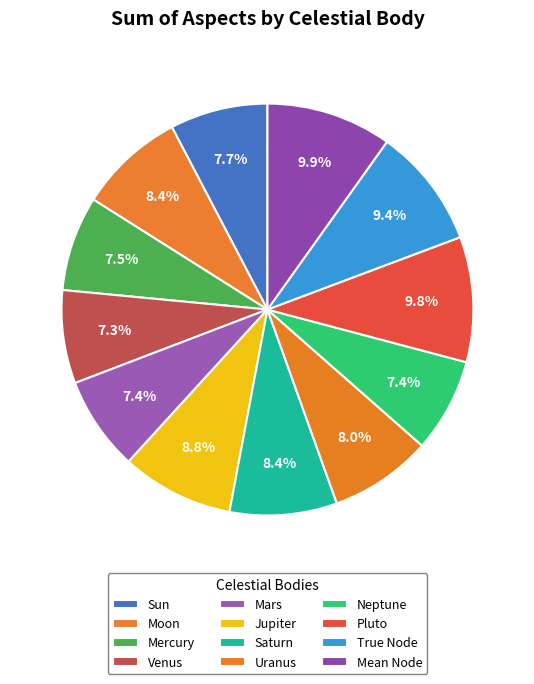

Between Pluto and Venus, which is larger?

Pluto